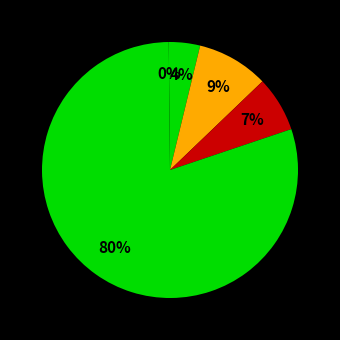

Is there any slice that represents more than half of the pie?

Yes